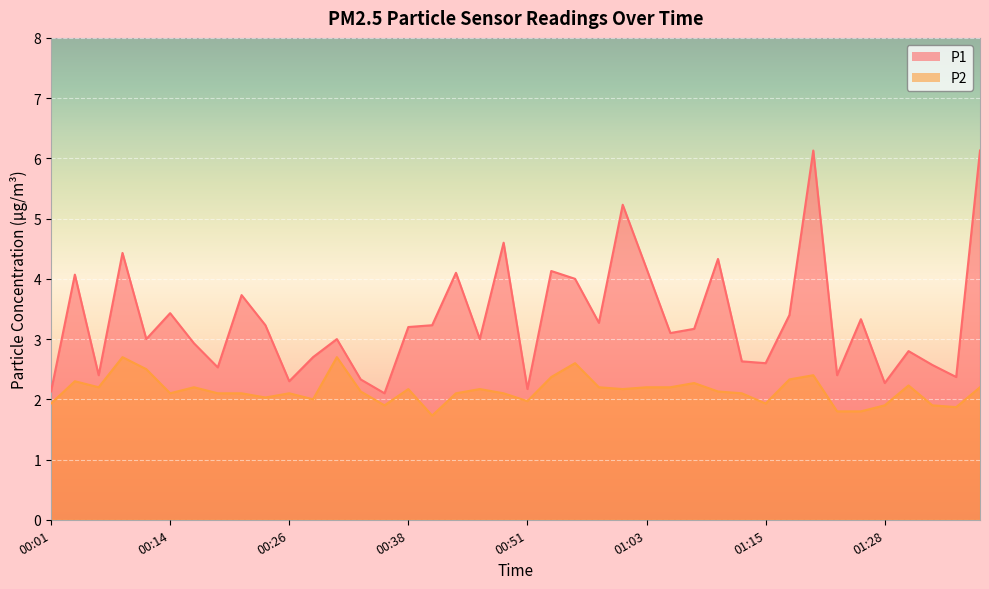

What is the difference between the maximum and second lowest values in the P2 series?

0.9